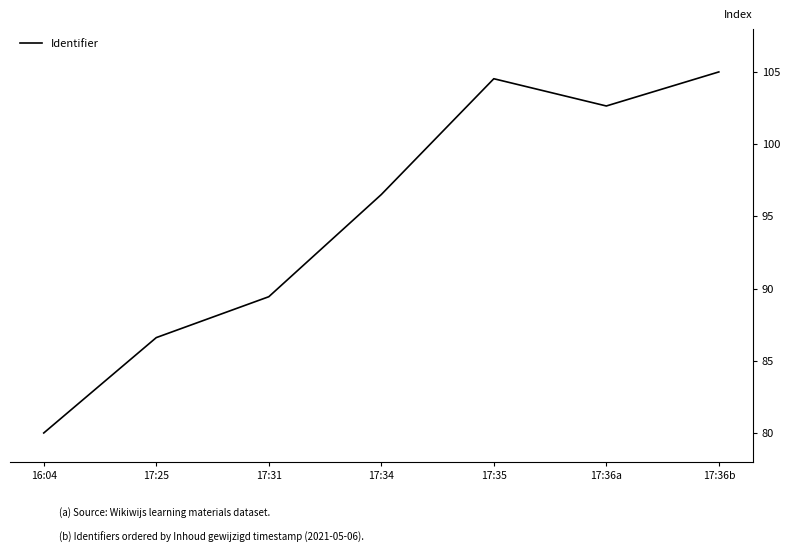

Which label corresponds to the largest value in the chart?

17:36b